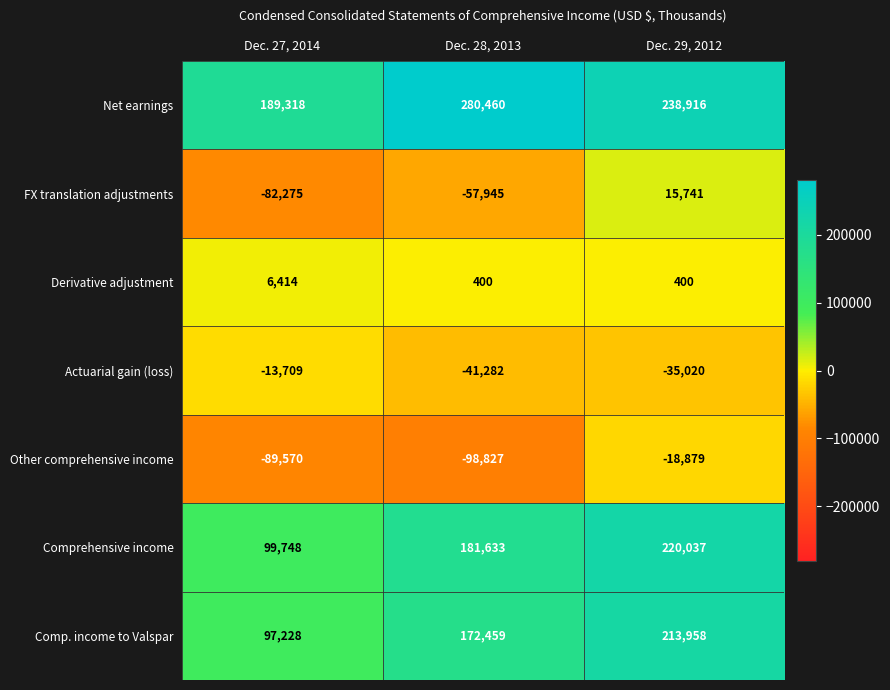

Reading left to right, extract all data points from this chart.

Net earnings: 189318	280460	238916
FX translation adjustments: -82275	-57945	15741
Derivative adjustment: 6414	400	400
Actuarial gain (loss): -13709	-41282	-35020
Other comprehensive income: -89570	-98827	-18879
Comprehensive income: 99748	181633	220037
Comp. income to Valspar: 97228	172459	213958